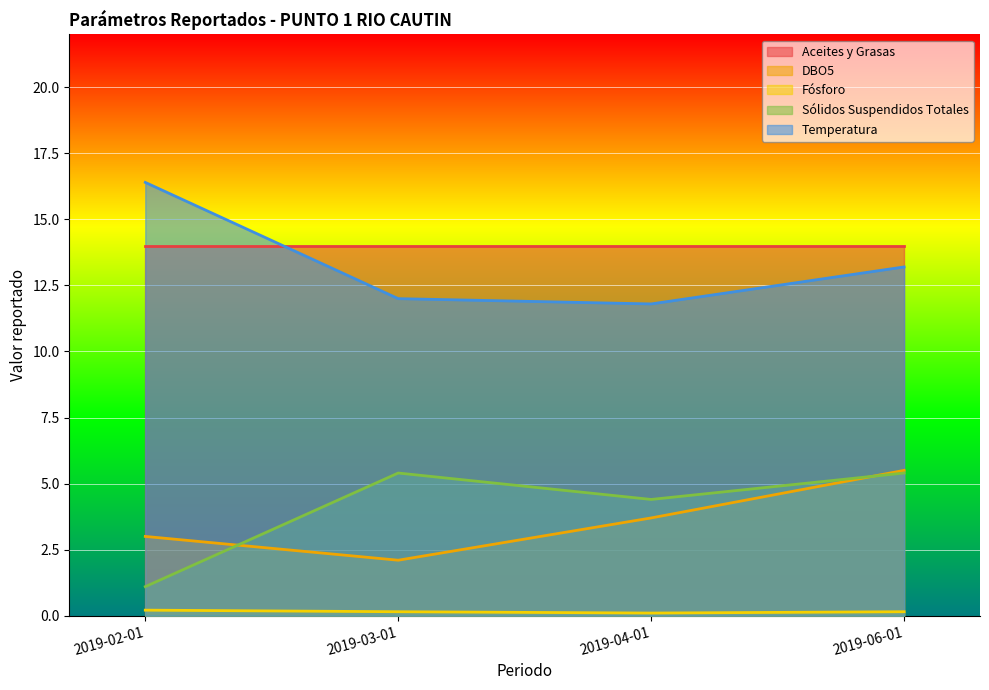

Where do Aceites y Grasas and Temperatura first cross each other?

2019-02-01 and 2019-03-01